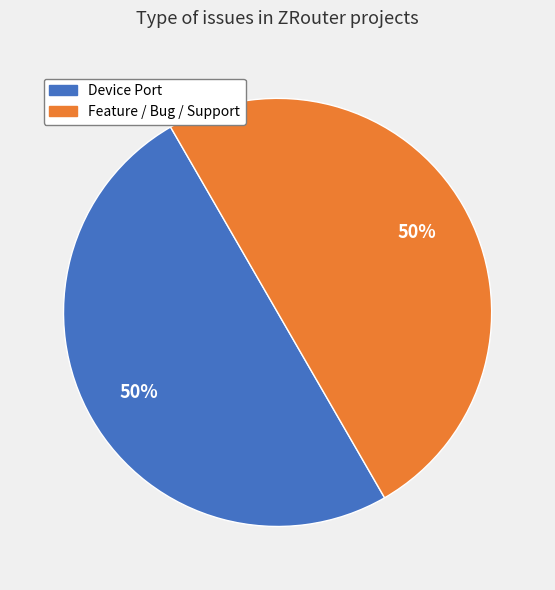

To the nearest percent, what is the average slice percentage?

50%